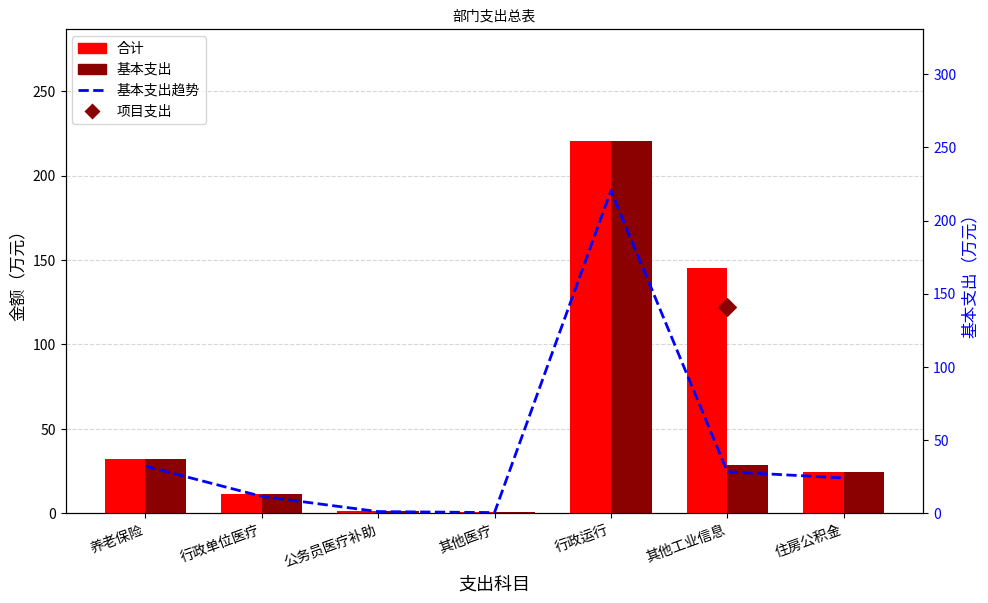

Is the value of 基本支出 at 其他工业信息 greater than the value of 基本支出趋势 at 行政运行?

No